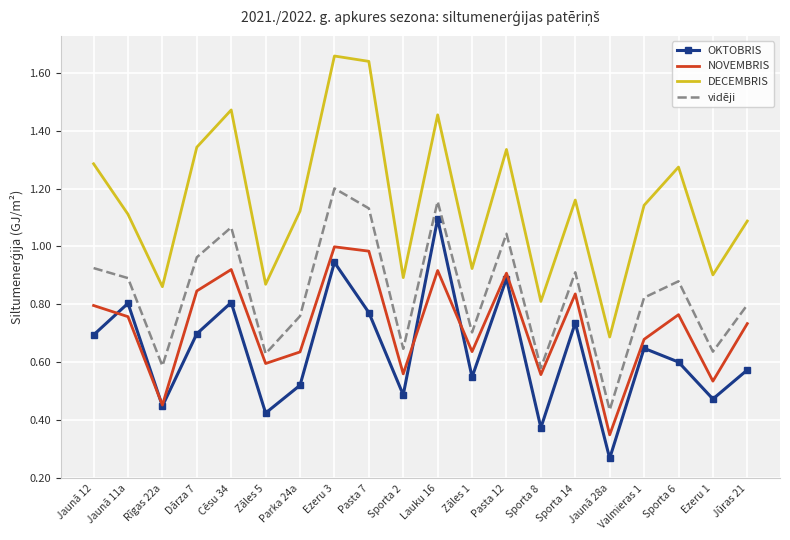

The value of DECEMBRIS at Zāles 5 is 0.9. True or false?

True